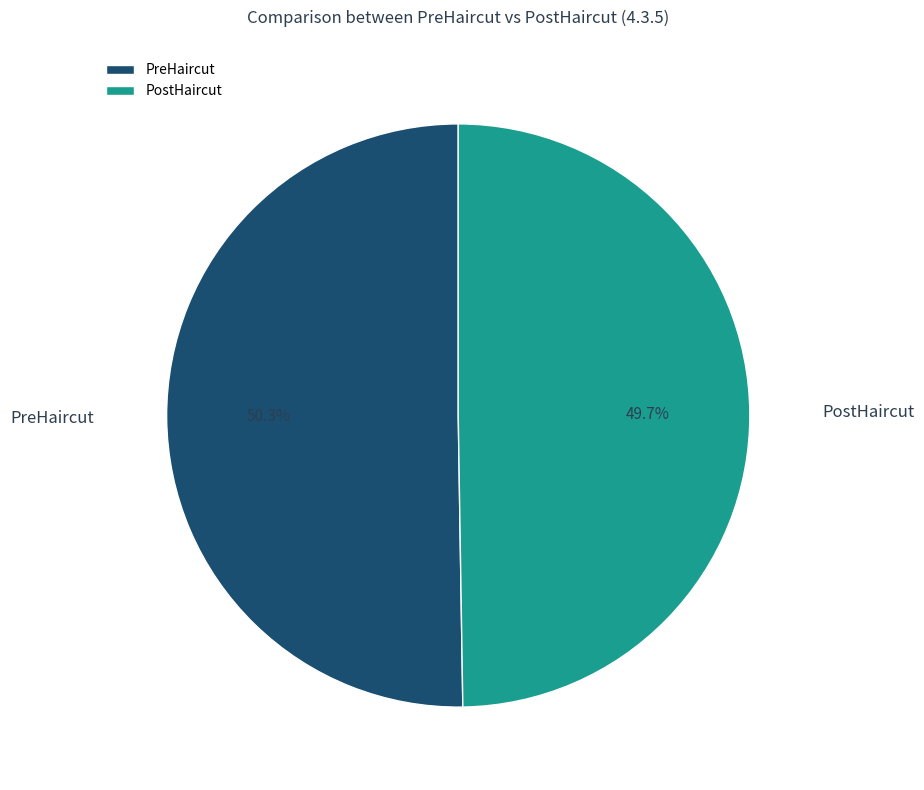

What portion of the pie excludes PreHaircut?

49.7%